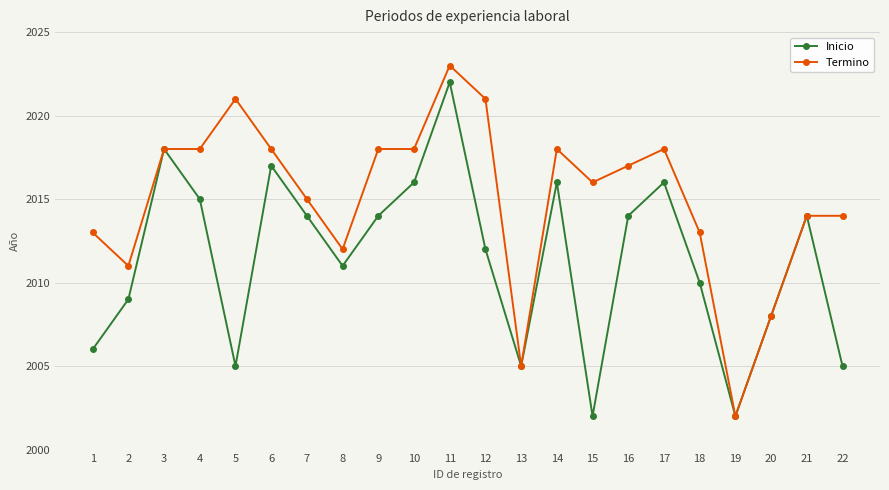

Which category has the highest value in the Termino series?

11